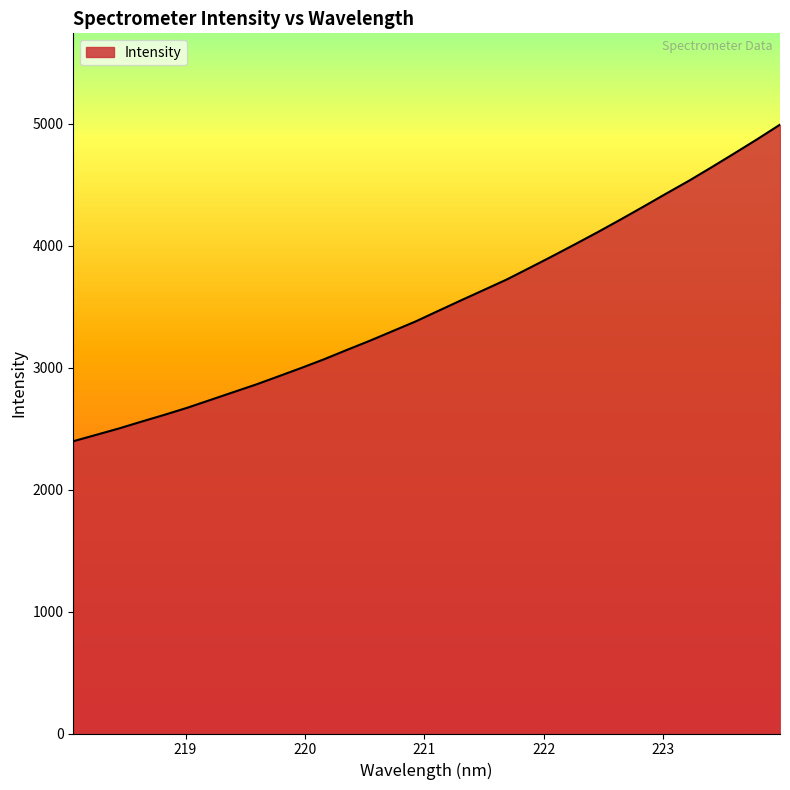

What is the greatest value displayed?

4992.6